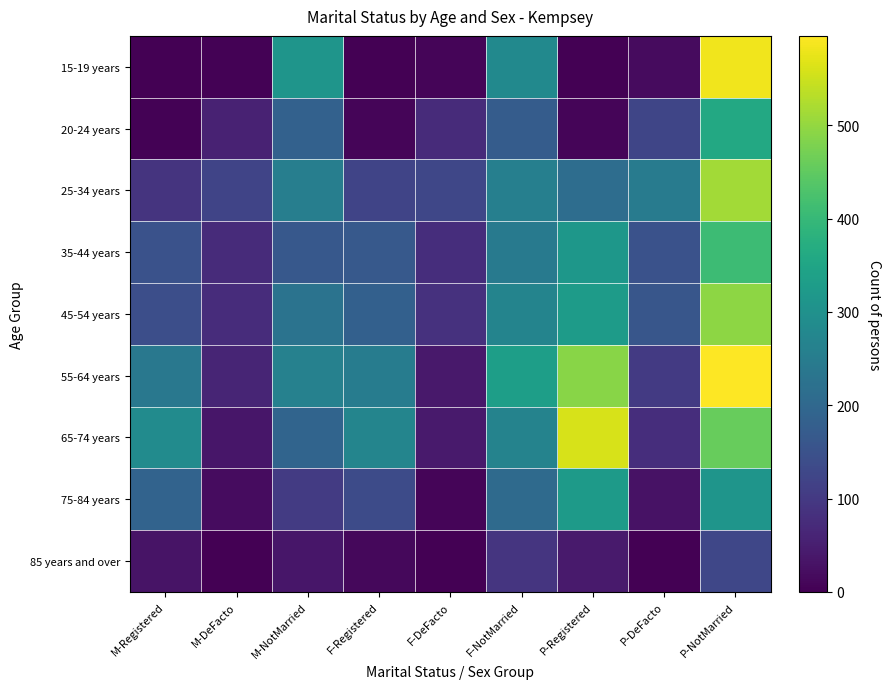

Is the value of 25-34 years at P-DeFacto greater than the value of 75-84 years at P-DeFacto?

Yes